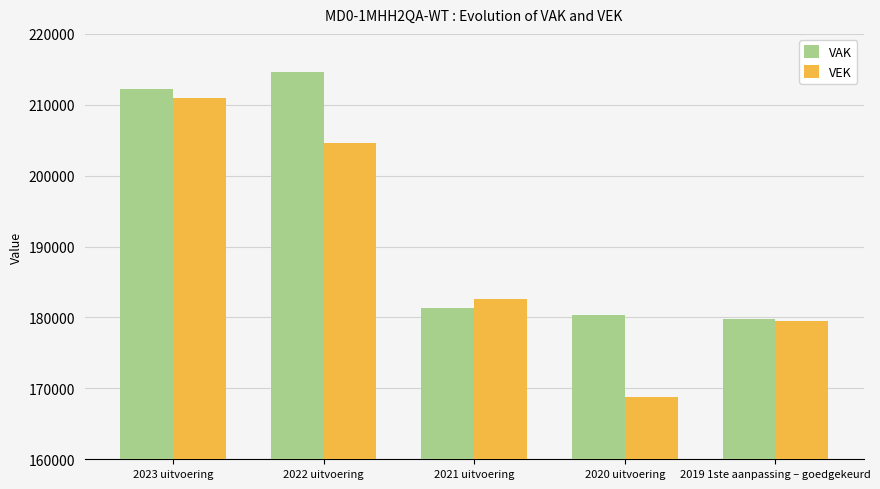

At which label is VAK closest to 197210?

2023 uitvoering